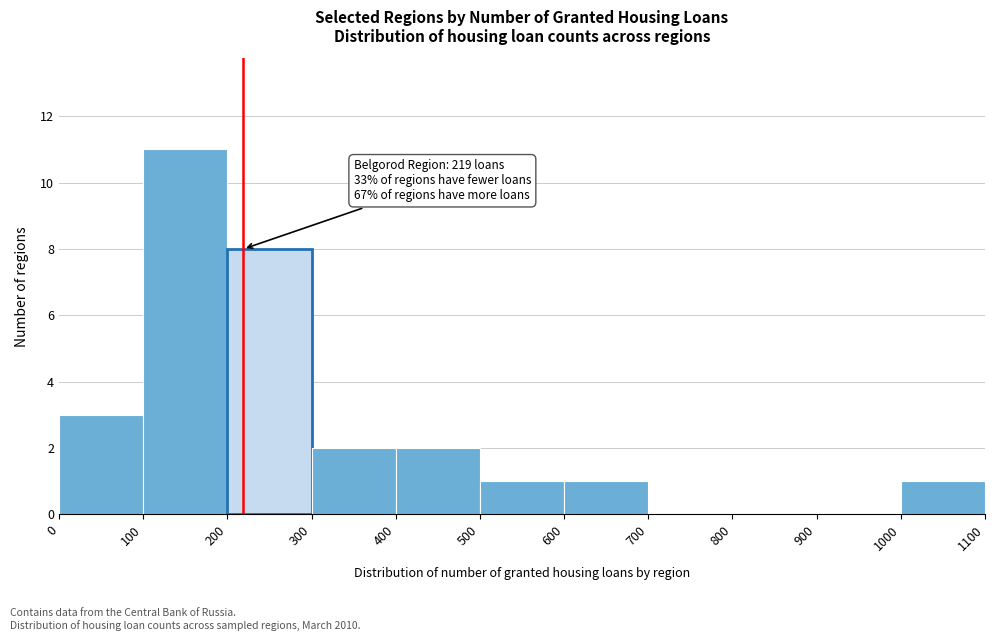

Over which range of the x-axis is the bar tallest?

100 to 200